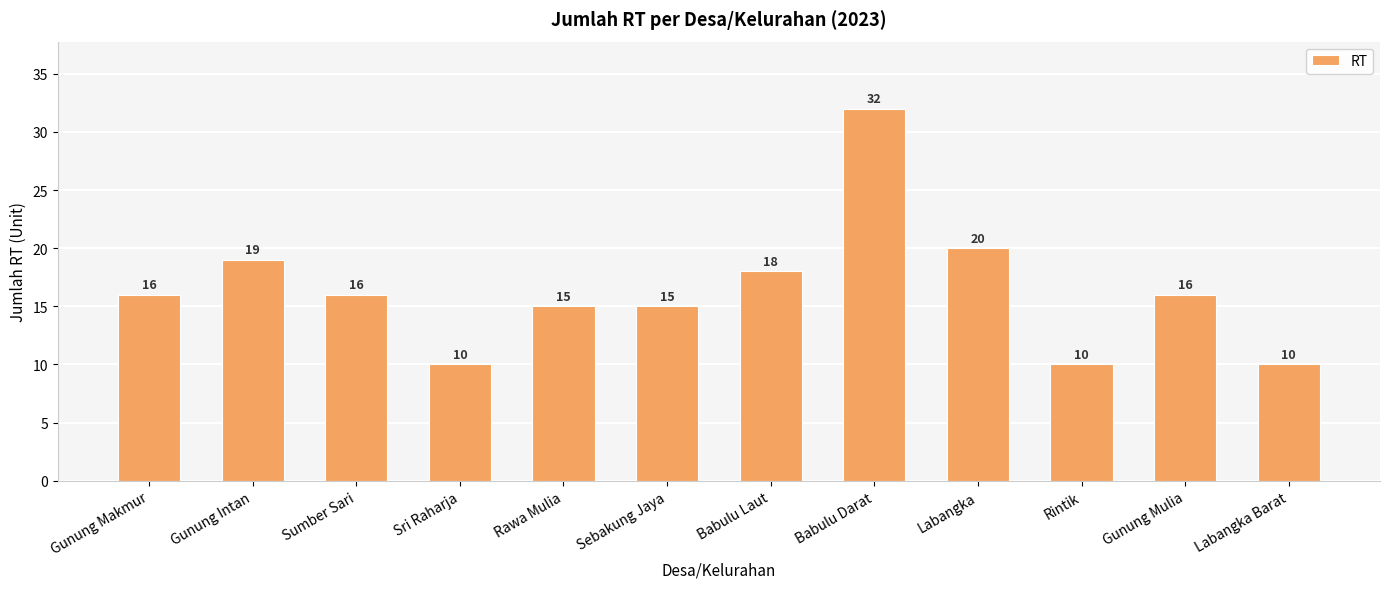

Reading right to left, extract all data points from this chart.

10	16	10	20	32	18	15	15	10	16	19	16